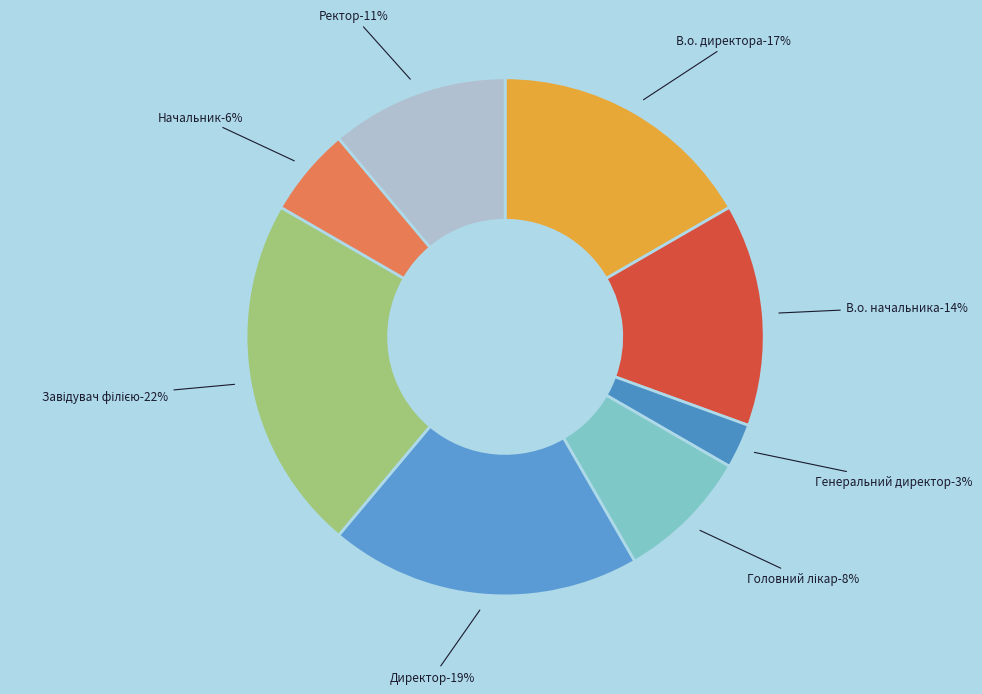

Does Директор represent more than half of the total?

No